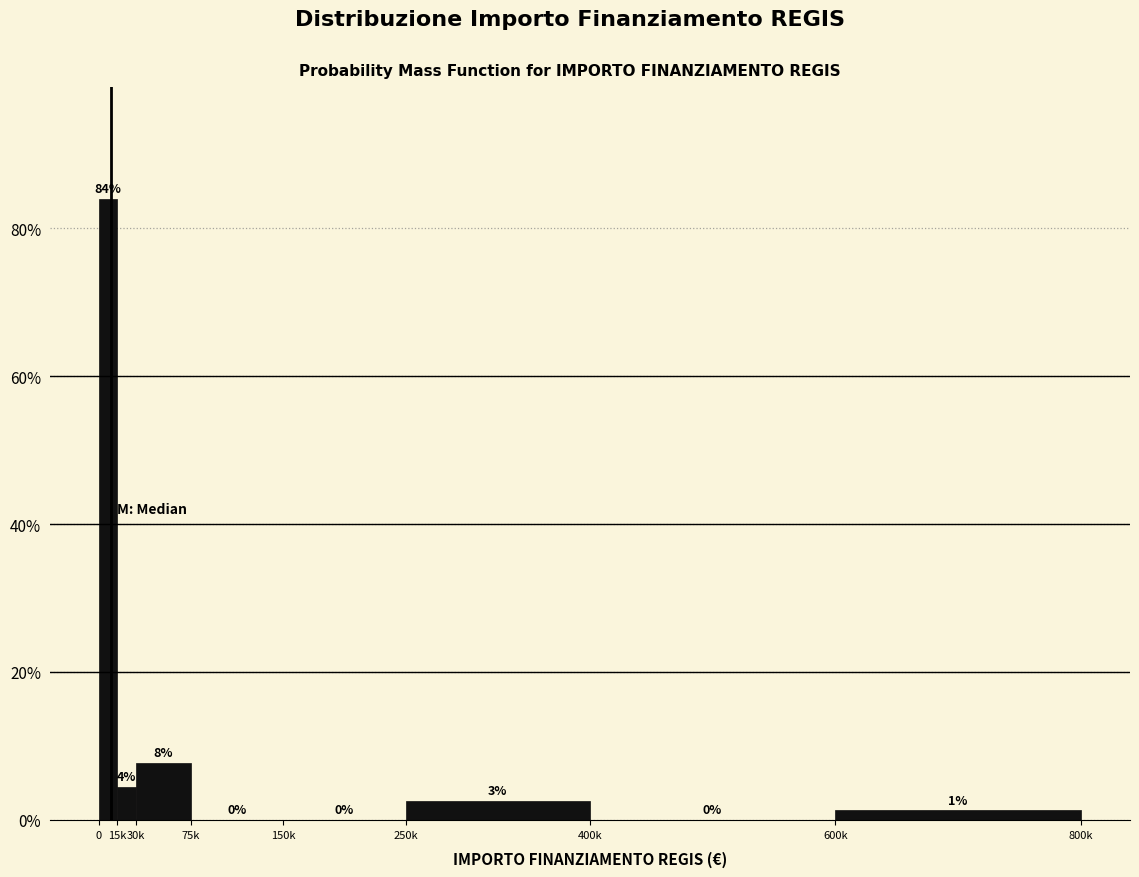

The value at 150k is 0.0. True or false?

True